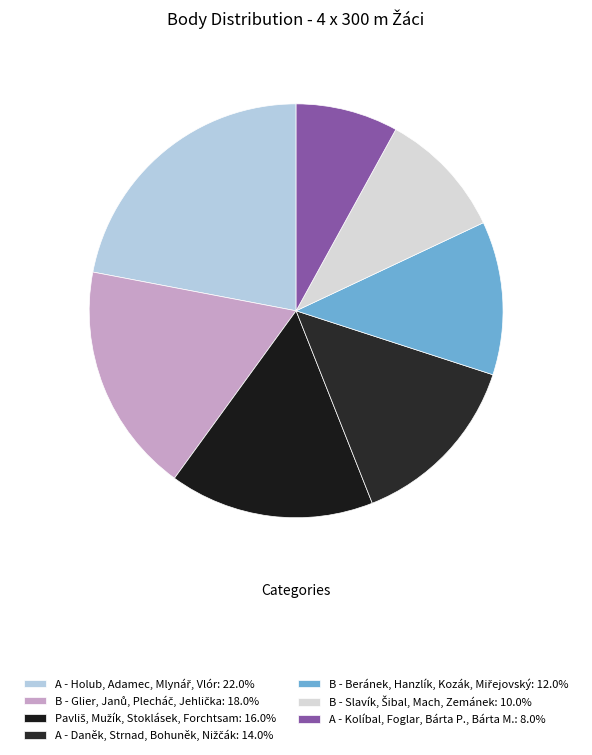

Is there any slice that represents more than half of the pie?

No